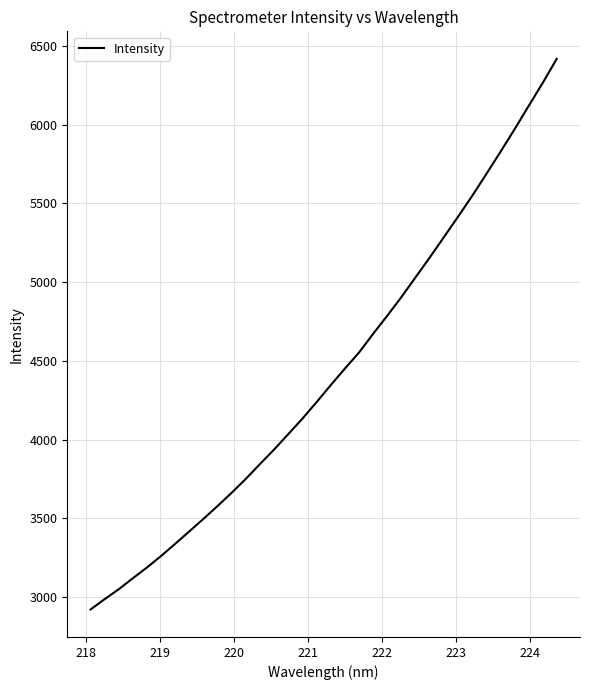

What is the difference between the maximum and minimum values?

3497.5